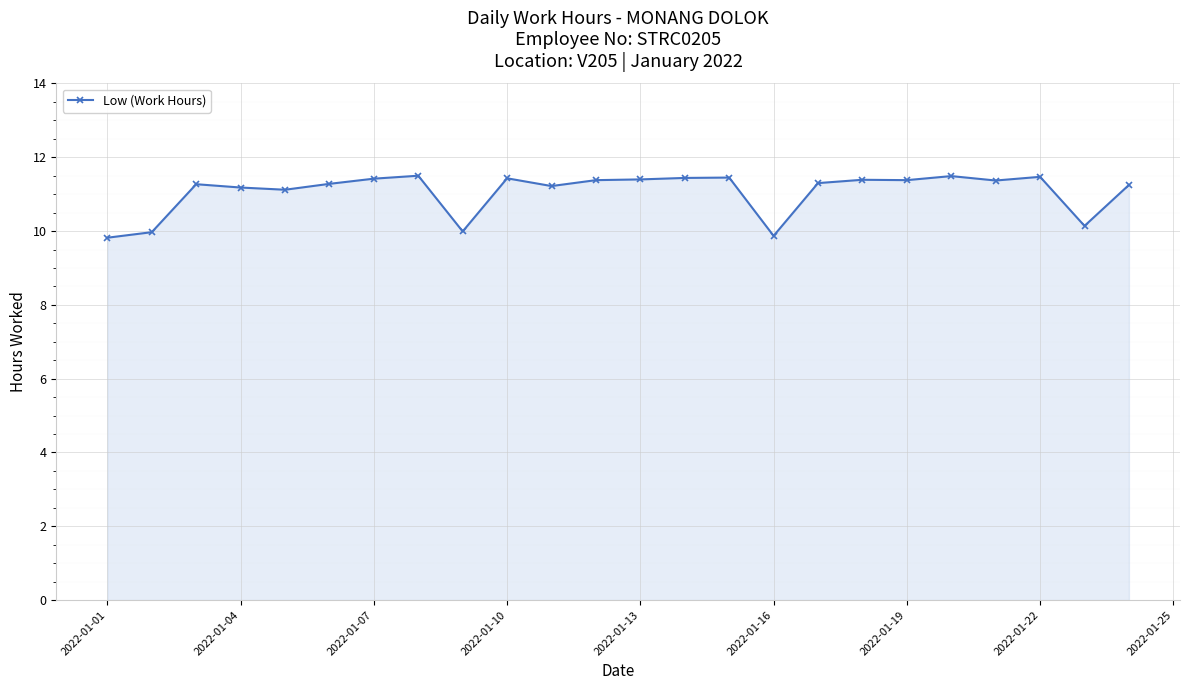

What is the value of the 8th point from the left?

11.5